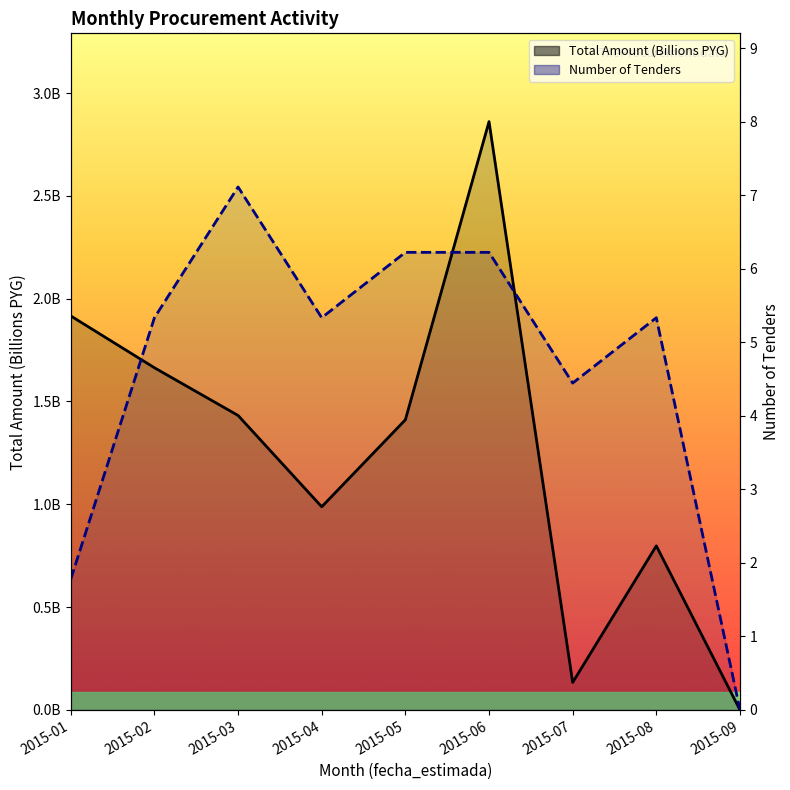

What is the difference between the highest and lowest values at 2015-04?

0.9